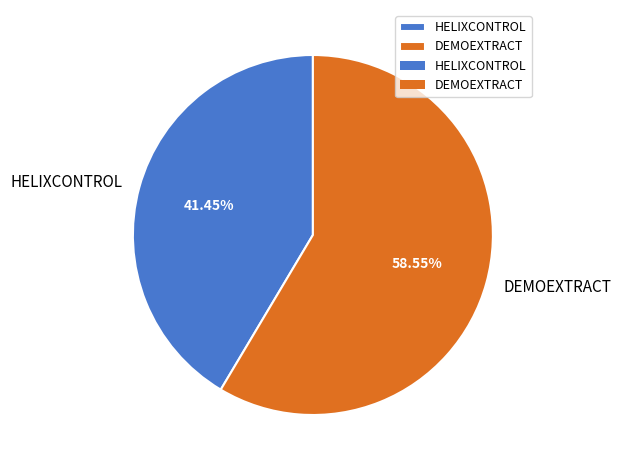

Which category has the biggest portion of the pie?

DEMOEXTRACT